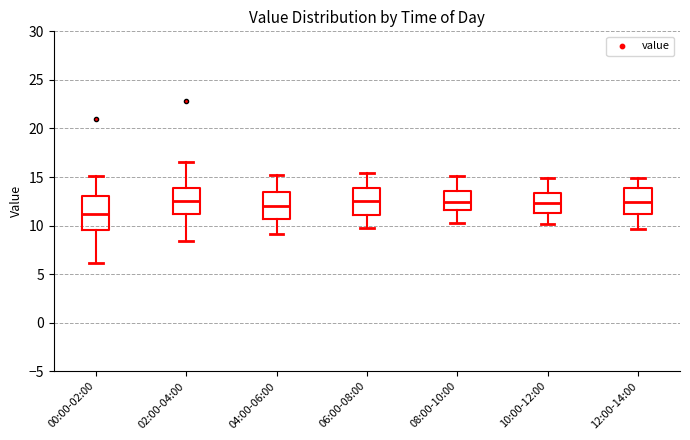

Reading left to right, transcribe this box plot: for each box, give where its median line is, the range the box spans, and where its two whiskers end, as read against the y-axis. The values are not printed on the chart, so give them approximately, as read against the axis.

00:00-02:00: median 11.0, box 9.5 to 13.0, whiskers 6.0 to 15.0
02:00-04:00: median 12.5, box 11.0 to 14.0, whiskers 8.5 to 16.5
04:00-06:00: median 12.0, box 10.5 to 13.5, whiskers 9.0 to 15.0
06:00-08:00: median 12.5, box 11.0 to 14.0, whiskers 9.5 to 15.5
08:00-10:00: median 12.5, box 11.5 to 13.5, whiskers 10.5 to 15.0
10:00-12:00: median 12.5, box 11.5 to 13.5, whiskers 10.0 to 15.0
12:00-14:00: median 12.5, box 11.0 to 14.0, whiskers 9.5 to 15.0